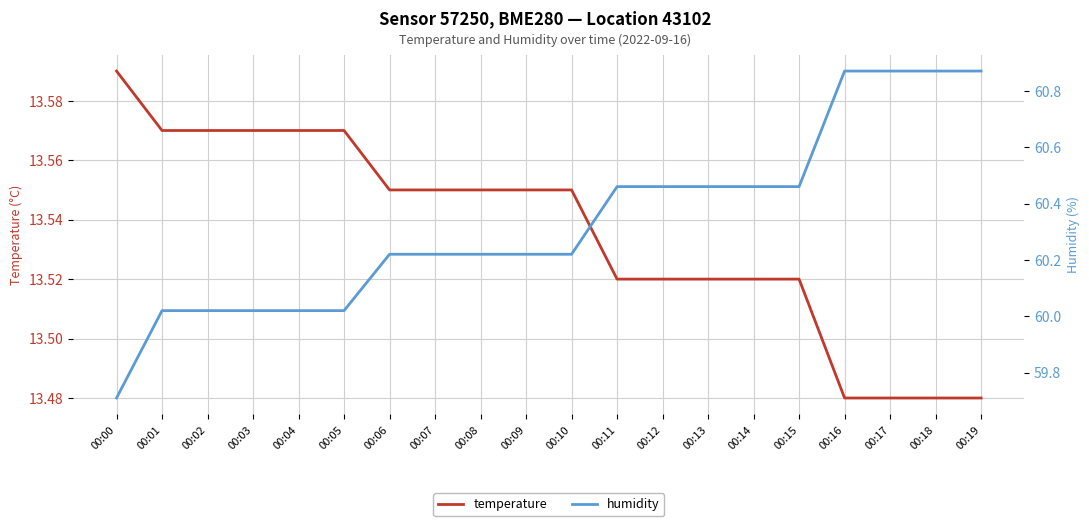

What is the greatest value displayed?

60.9